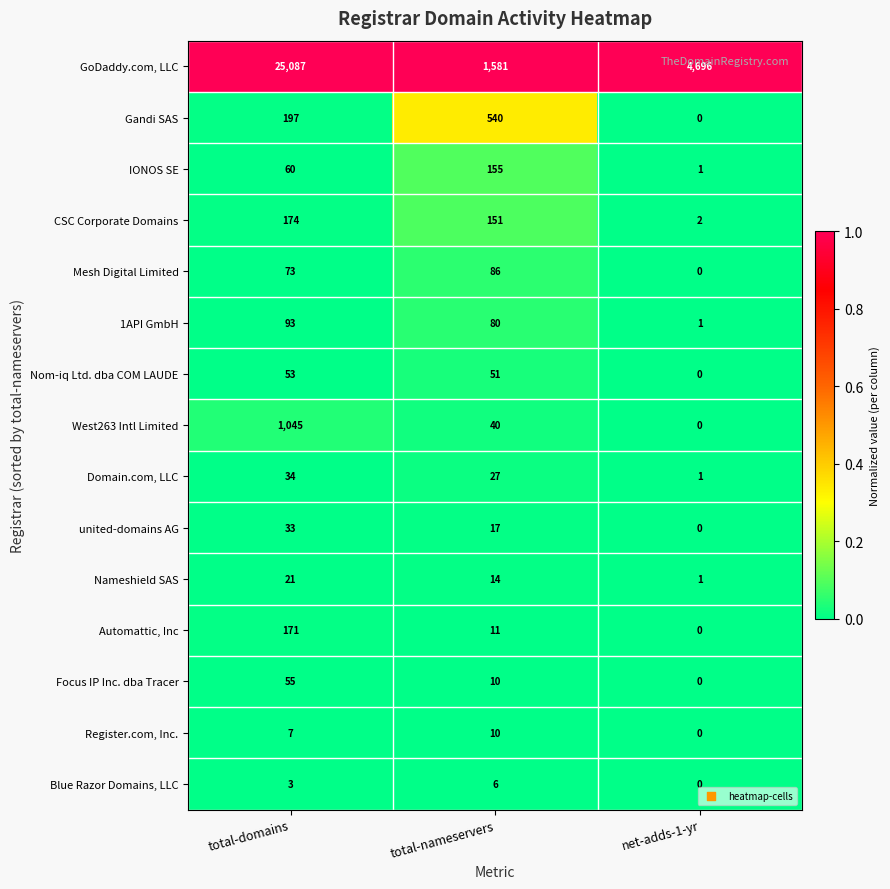

At how many categories does at least one series exceed 0?

3